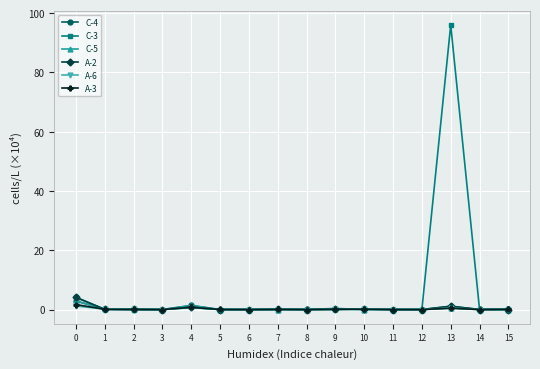

How many intersections are there between C-4 and C-5?

3